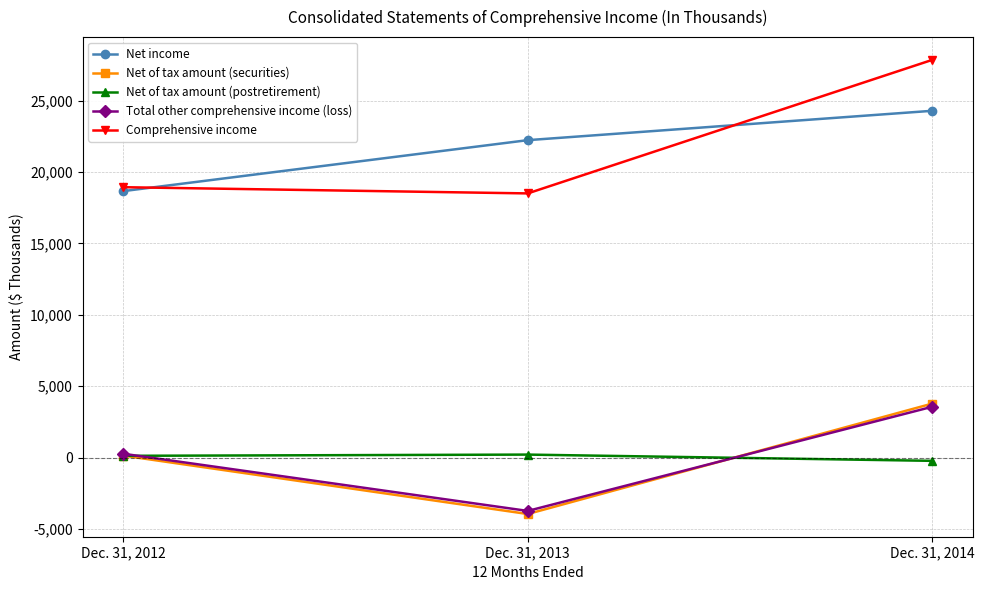

At how many categories does at least one series exceed 10172?

3